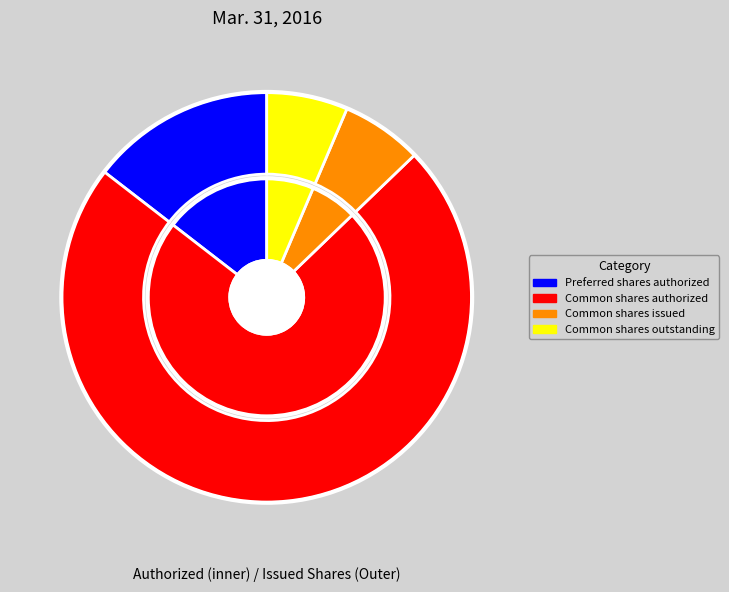

The Common shares issued slice represents 18% of the pie. True or false?

False